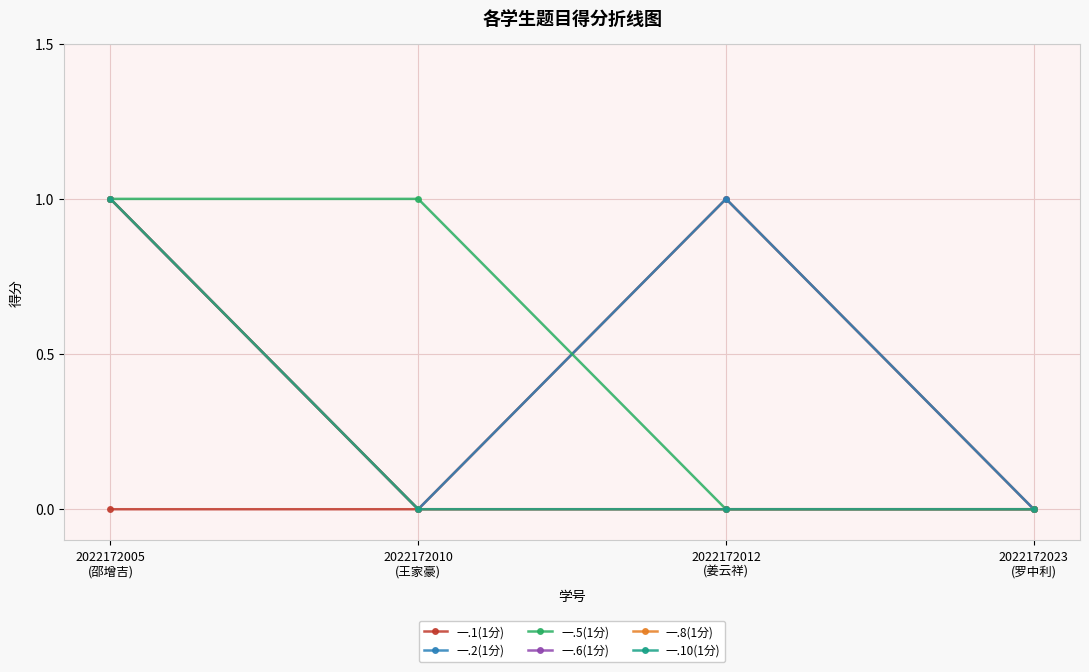

What is the greatest value displayed?

1